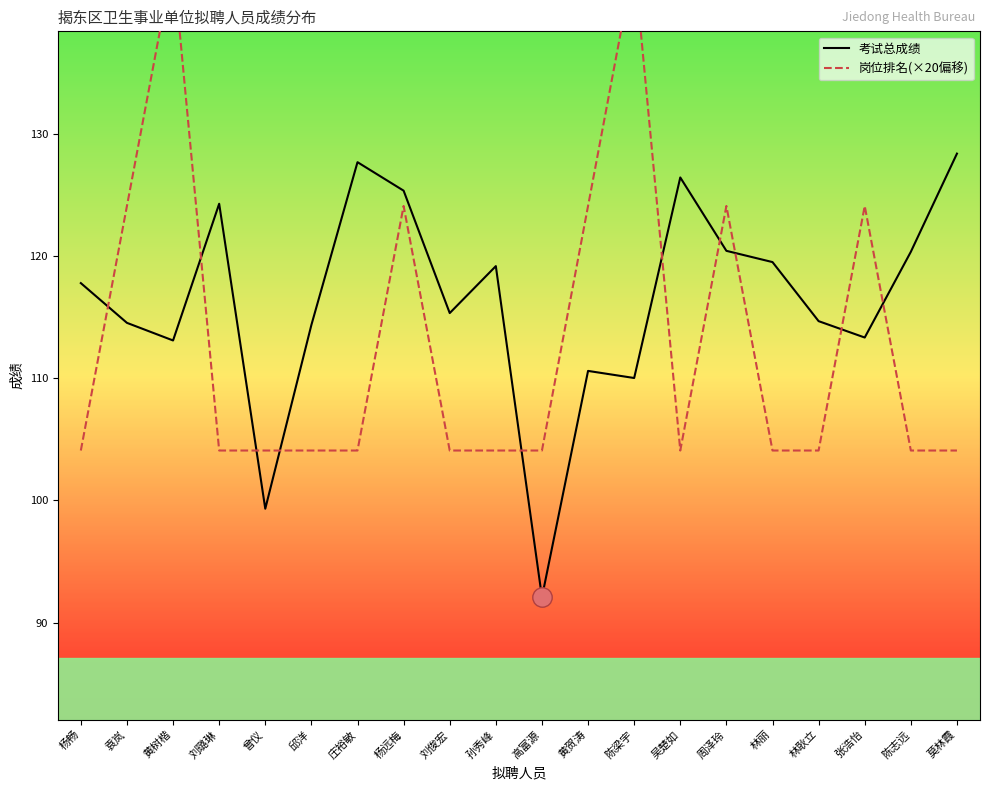

At which category does 考试总成绩 reach its first local valley?

黄树楷